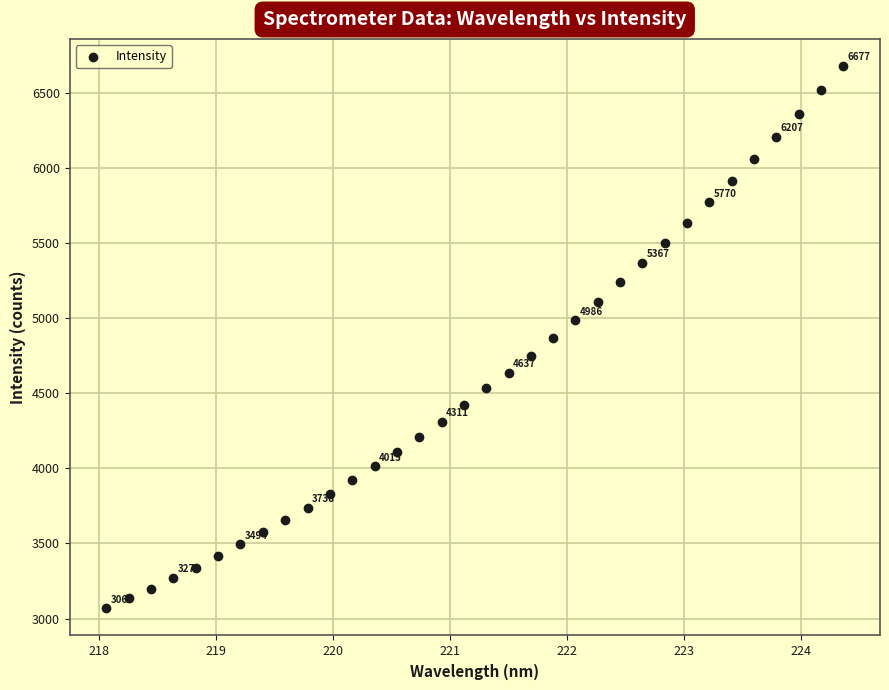

What is the range of Y values (max minus min)?

3609.4